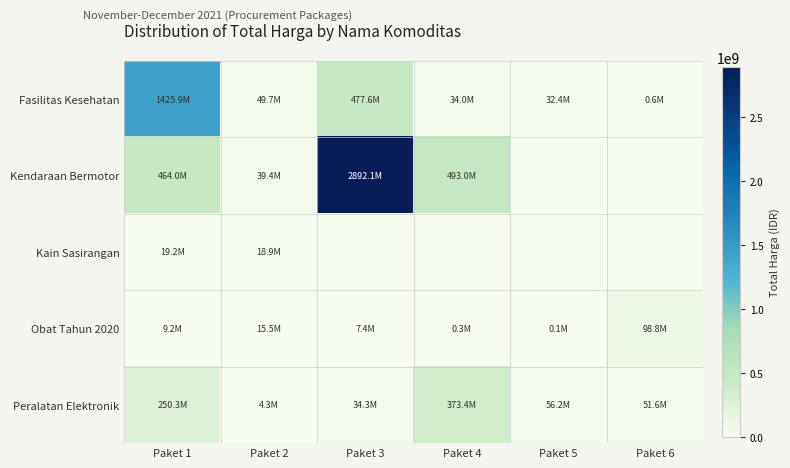

Reading left to right, list all the values displayed in this chart.

Fasilitas Kesehatan: Paket 1=1425867900	Paket 2=49730040	Paket 3=477600000	Paket 4=34000000	Paket 5=32441200	Paket 6=577875
Kendaraan Bermotor: Paket 1=464002100	Paket 2=39440000	Paket 3=2892122000	Paket 4=493000000	Paket 5=0	Paket 6=0
Kain Sasirangan: Paket 1=19175000	Paket 2=18900000	Paket 3=0	Paket 4=0	Paket 5=0	Paket 6=0
Obat Tahun 2020: Paket 1=9180000	Paket 2=15513960	Paket 3=7401240	Paket 4=333600	Paket 5=78000	Paket 6=98772570
Peralatan Elektronik: Paket 1=250350000	Paket 2=4350000	Paket 3=34292000	Paket 4=373404000	Paket 5=56152800	Paket 6=51601000